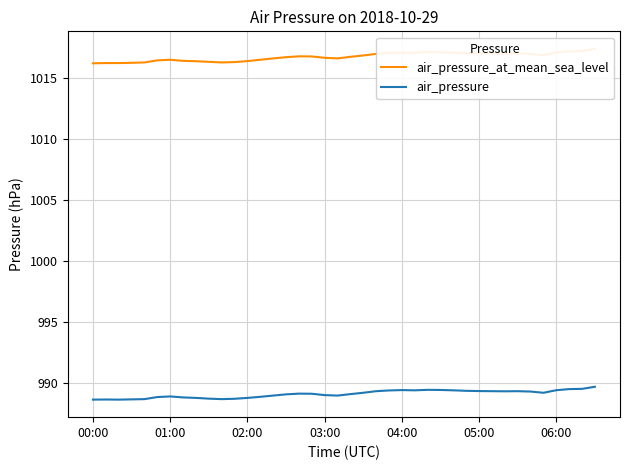

What is the difference between the highest and lowest values at 32?

27.6